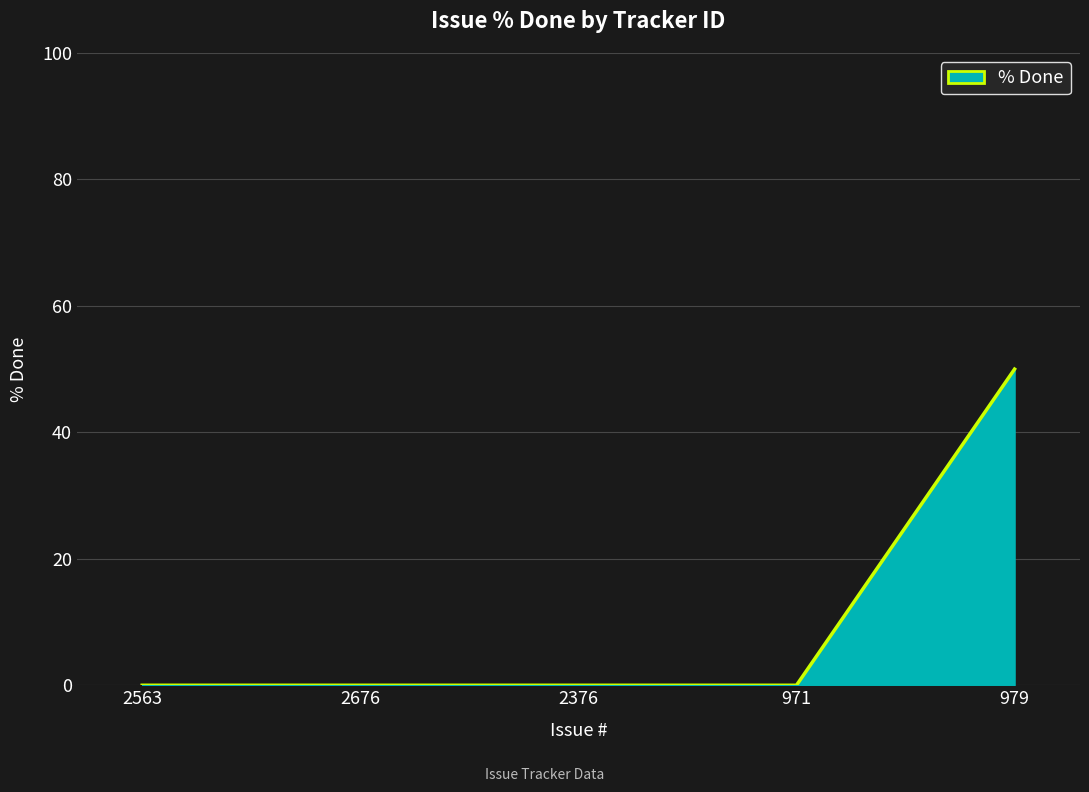

What is the difference between the values at 979 and 2376?

50